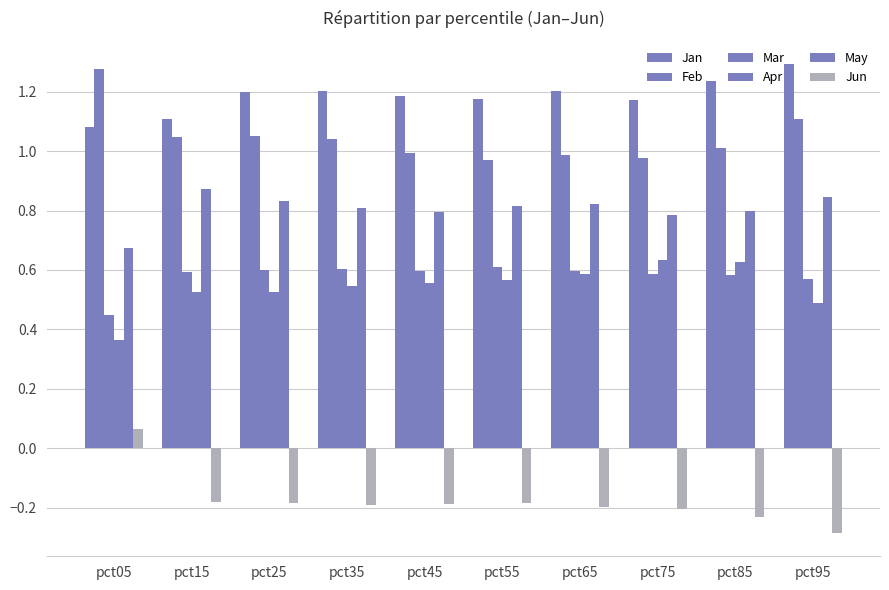

Between pct05 and pct55, which series saw the biggest shift?

Feb